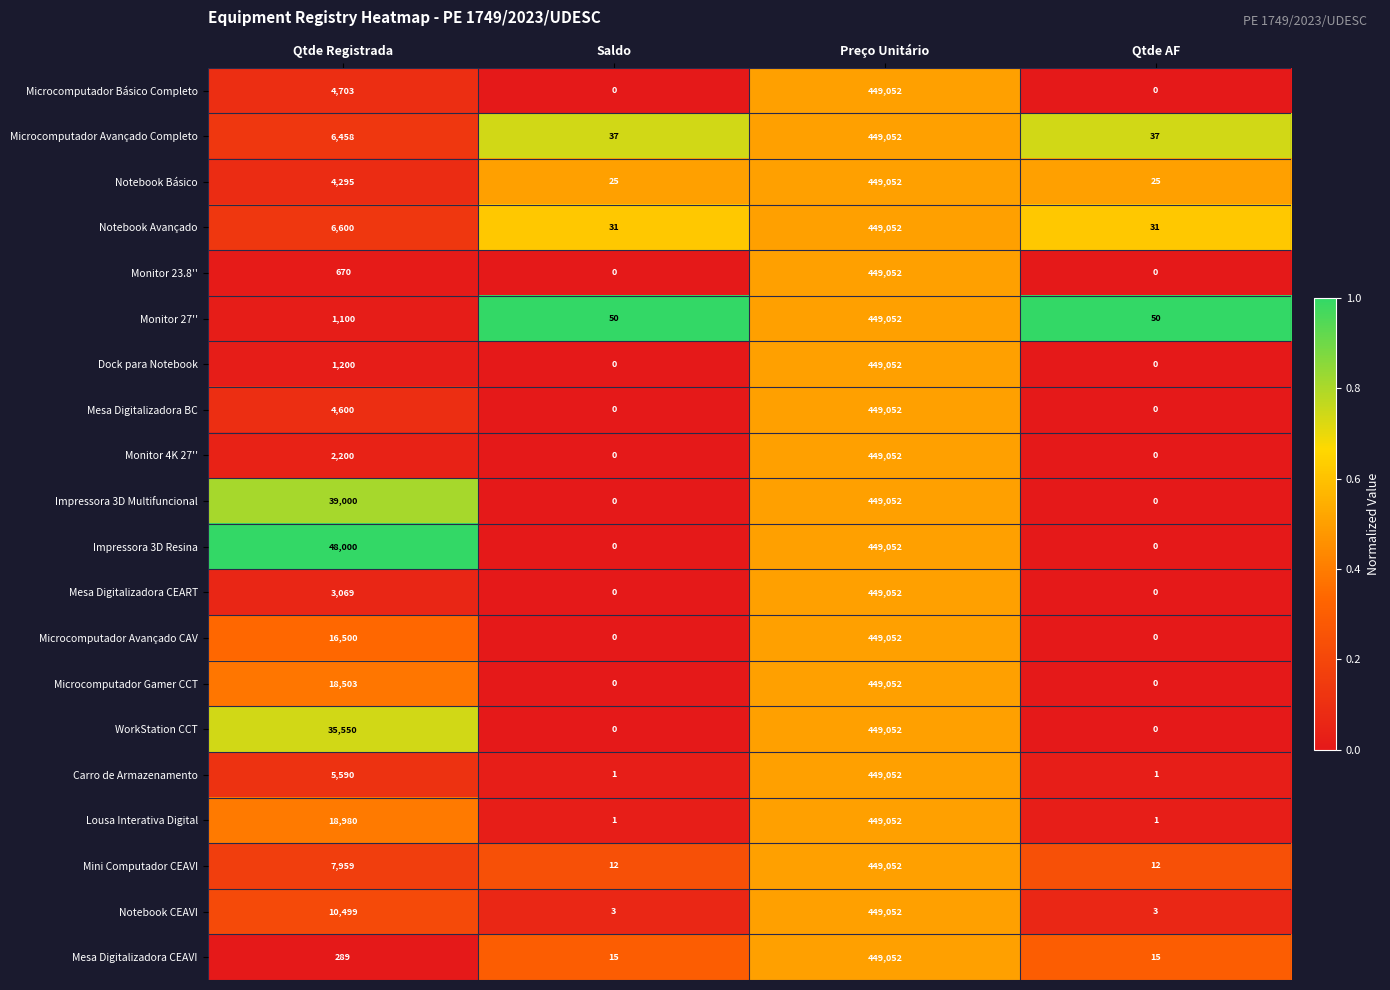

The Microcomputador Gamer CCT series shows 449052 at Preço Unitário. True or false?

True